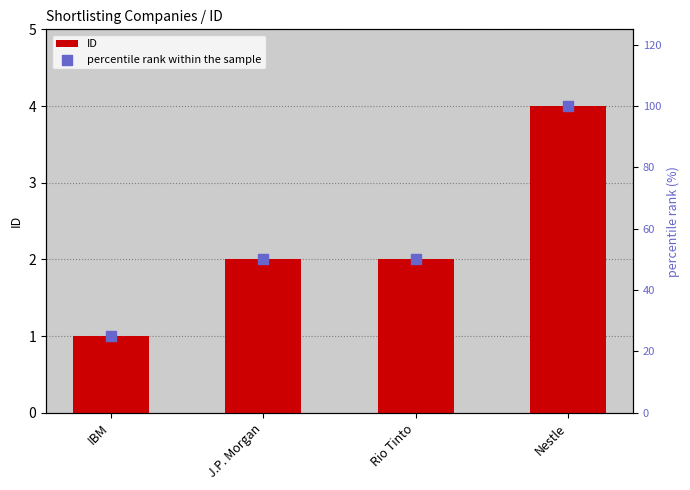

Which series has the widest spread of Y values?

percentile rank within the sample